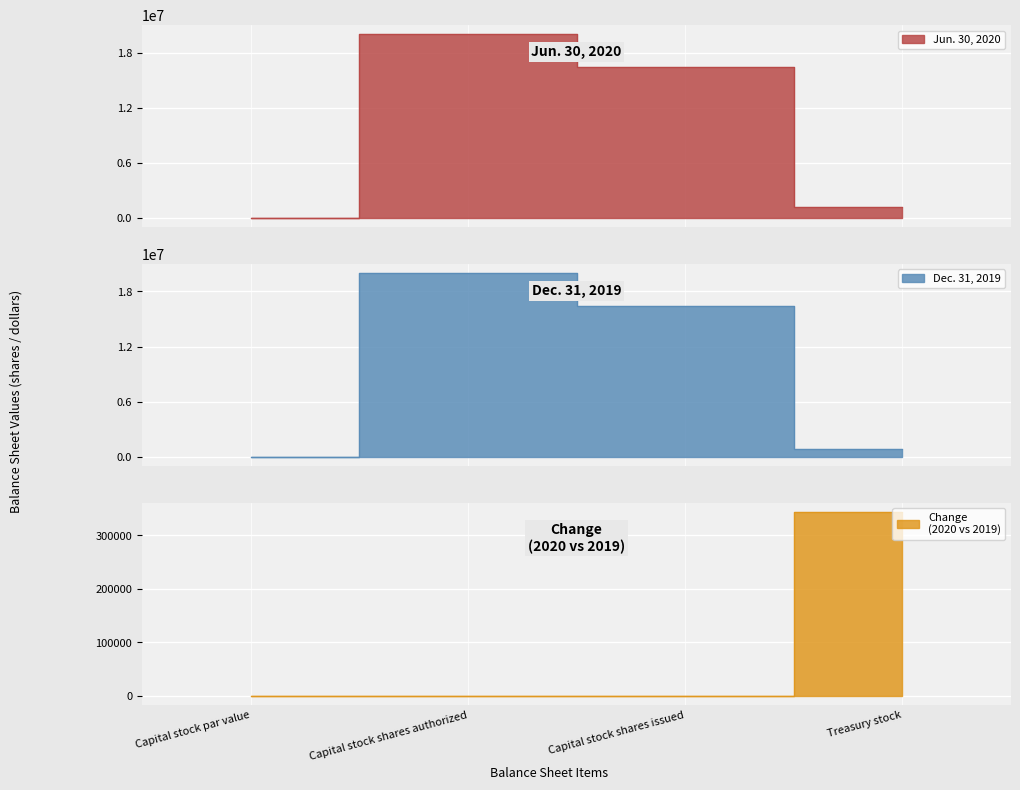

What is the total value across all series at Capital stock par value?

4